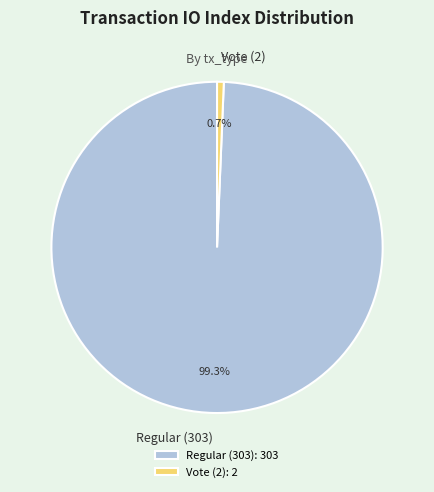

Count the number of slices in the pie.

2